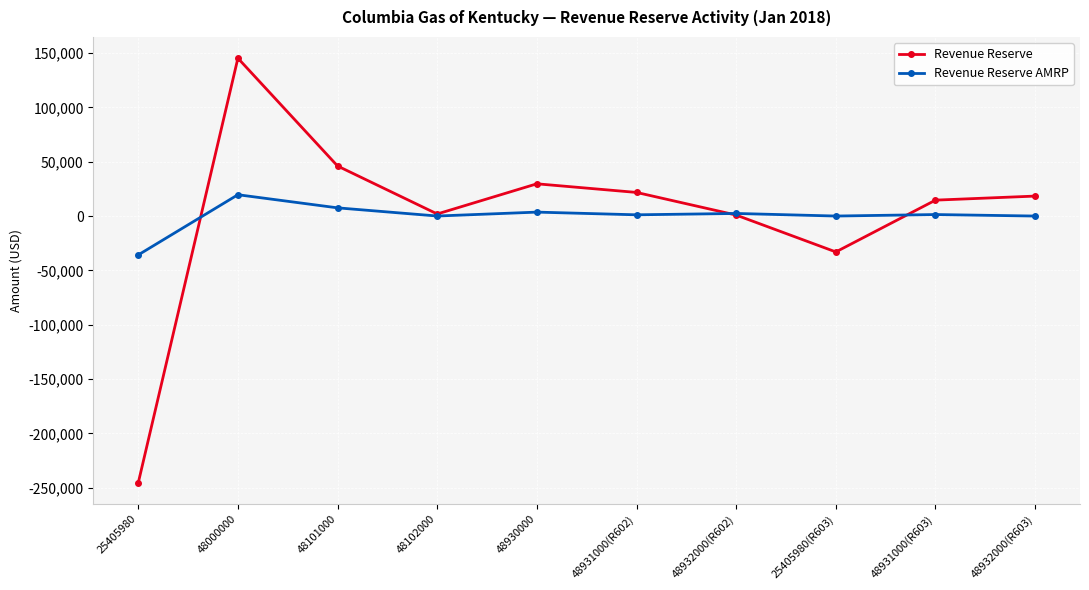

True or false: Revenue Reserve AMRP has a value of 18277.4 at 48932000(R603).

False